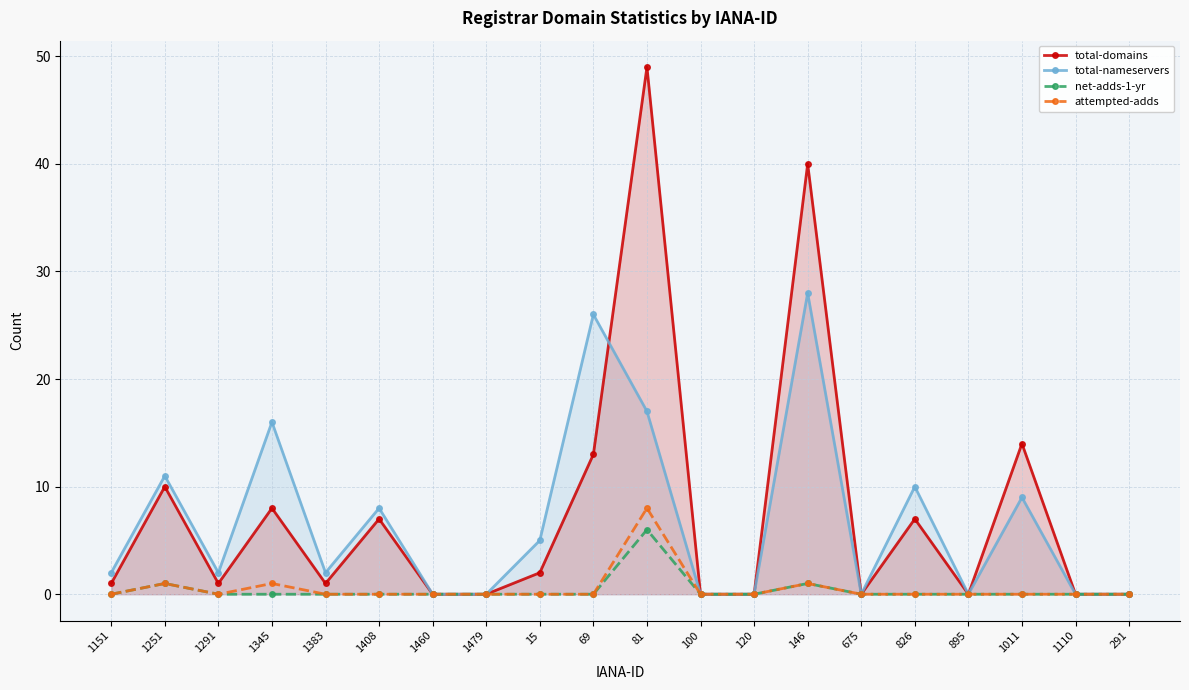

Which category has the highest value across all series?

81